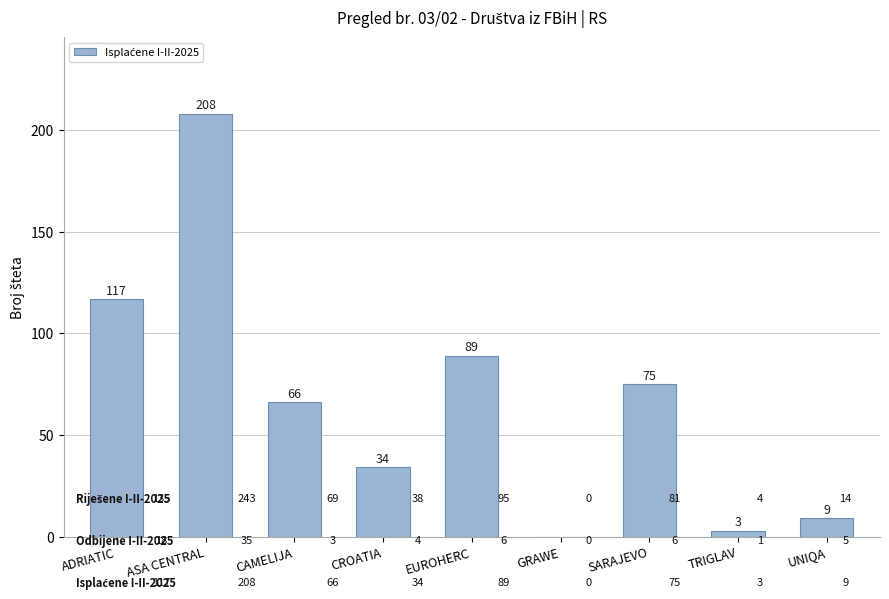

Is it true that the value at GRAWE is 0?

True